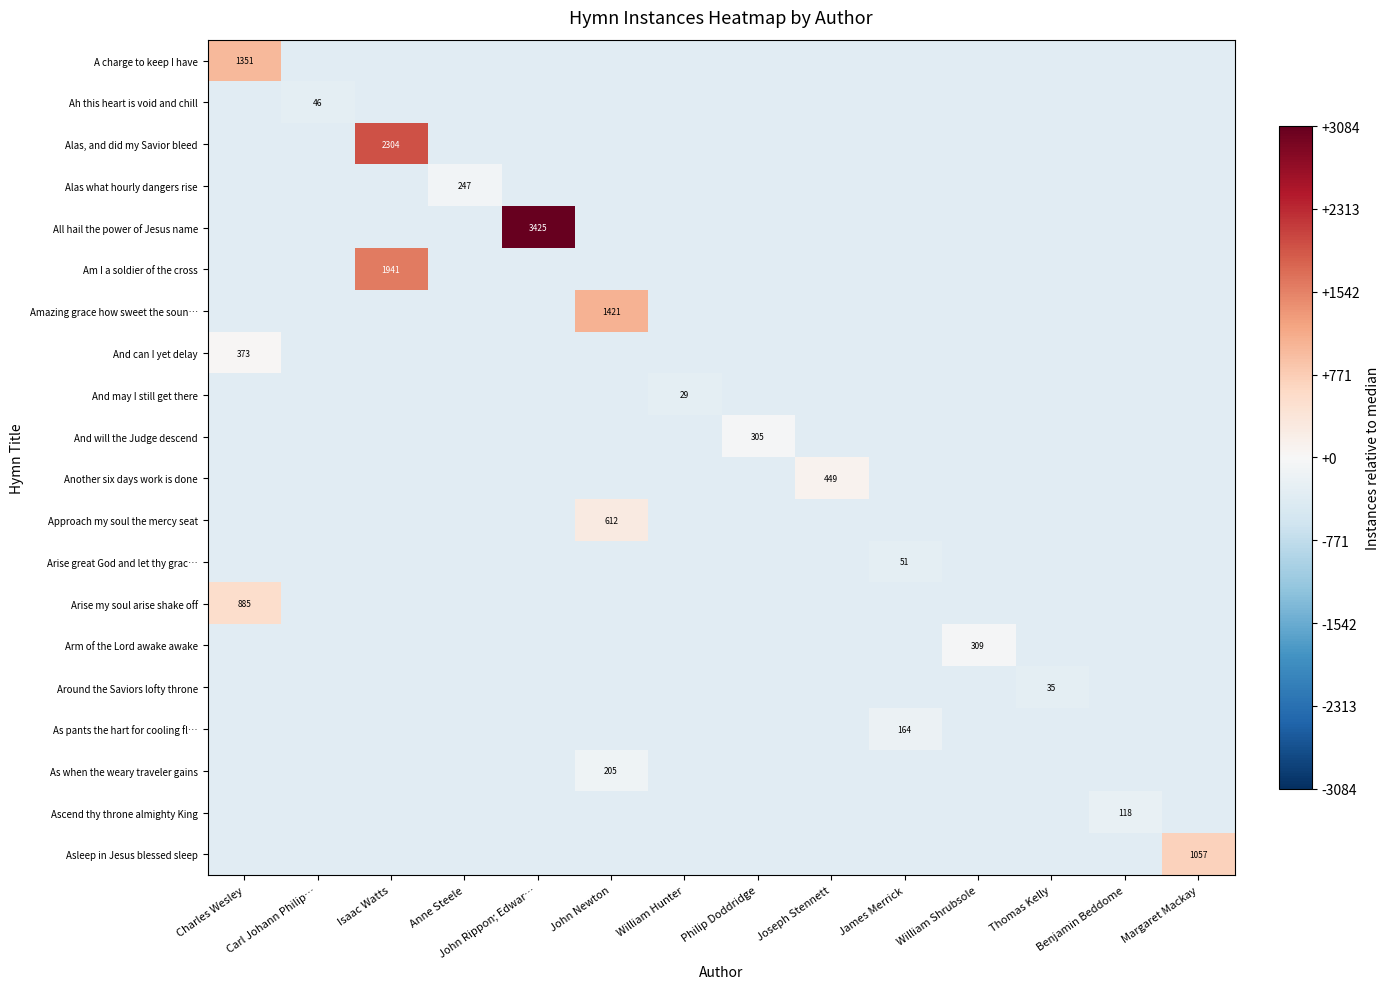

What is the total value across all series at Philip Doddridge?

-6515